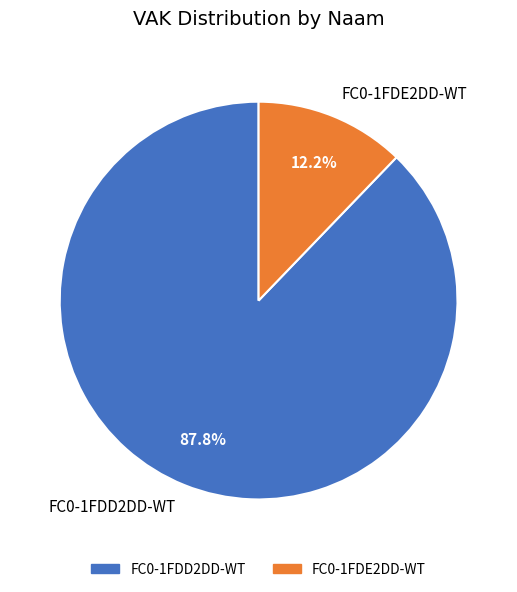

How many slices are in this pie chart?

2